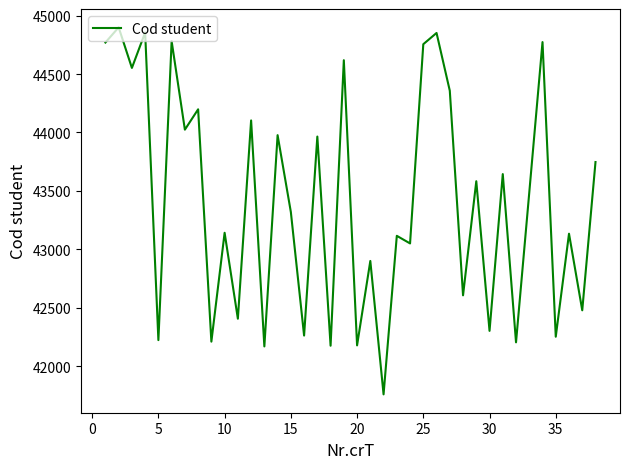

What is the smallest value displayed?

41760